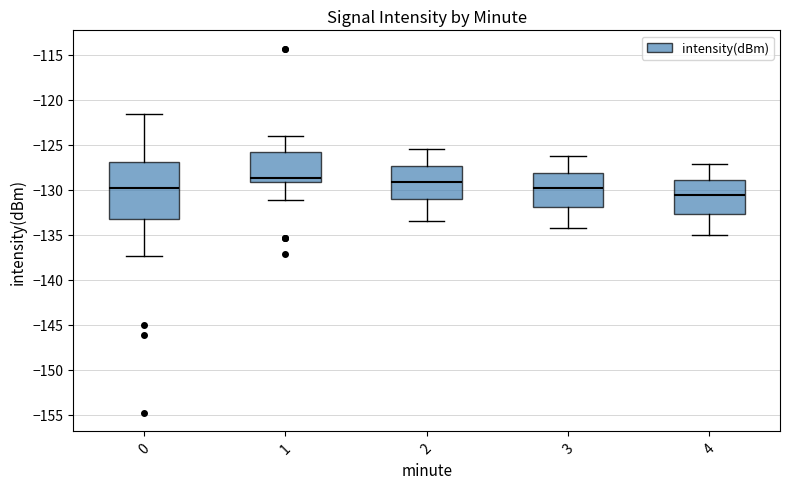

Where does the lower whisker of the box at x = 2 end on the y-axis? The values are not printed on the chart, so give them approximately, as read against the axis.

-133.5